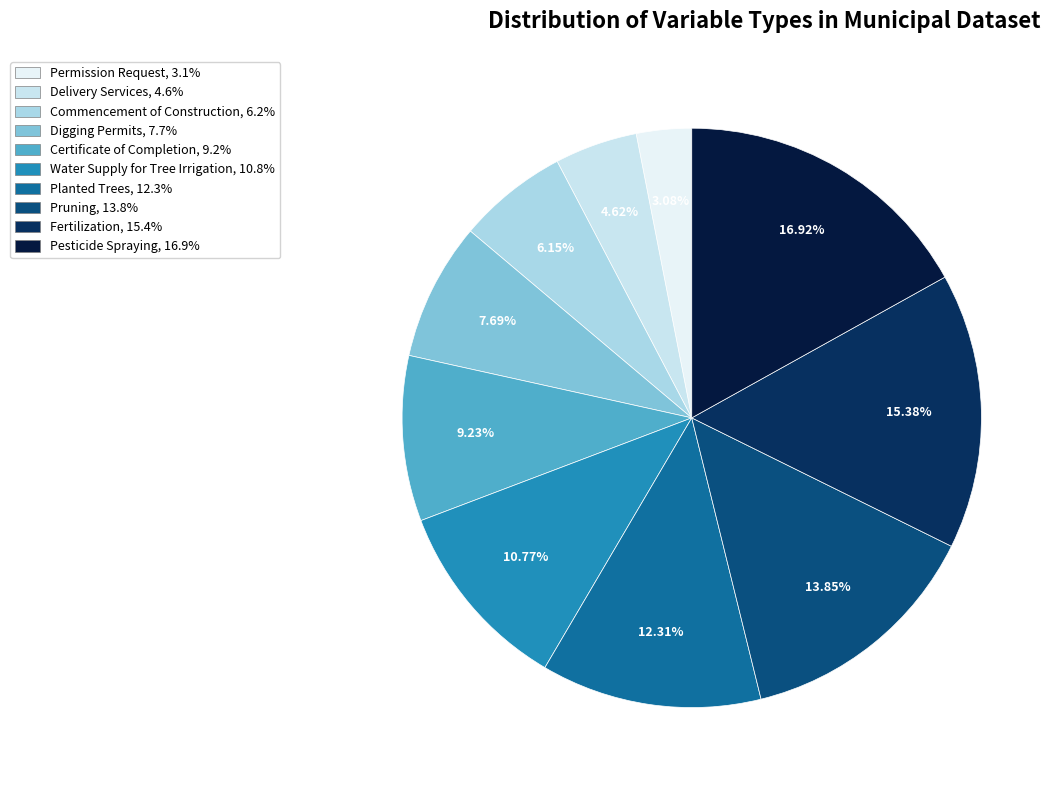

To the nearest percent, what is the combined percentage of Delivery Services and Water Supply for Tree Irrigation?

15%